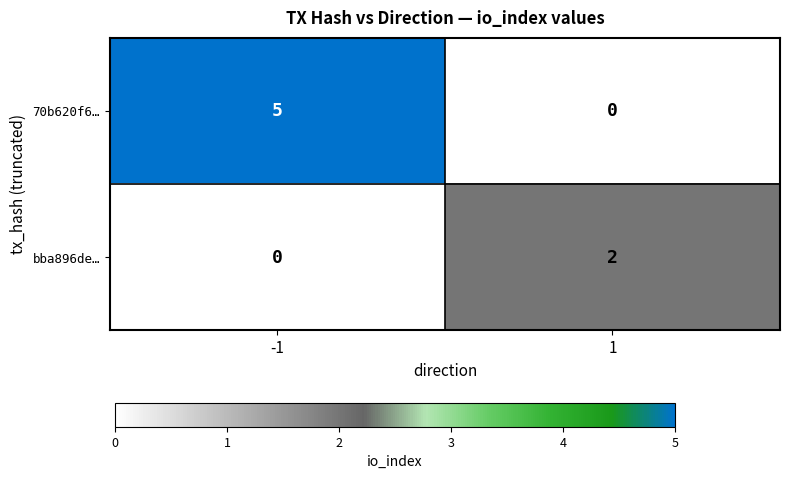

What is the difference between the highest and lowest values at -1?

5